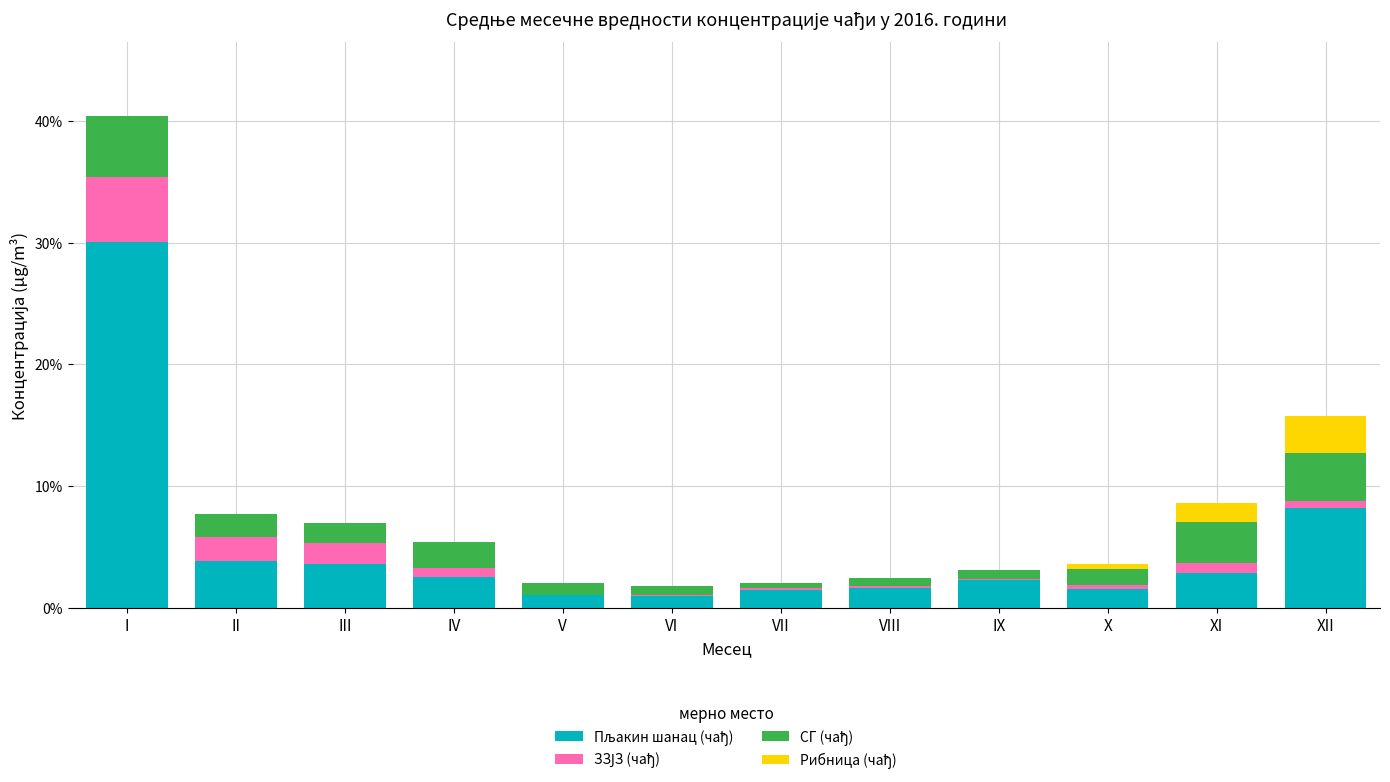

At which category is the sum across all series the highest?

I